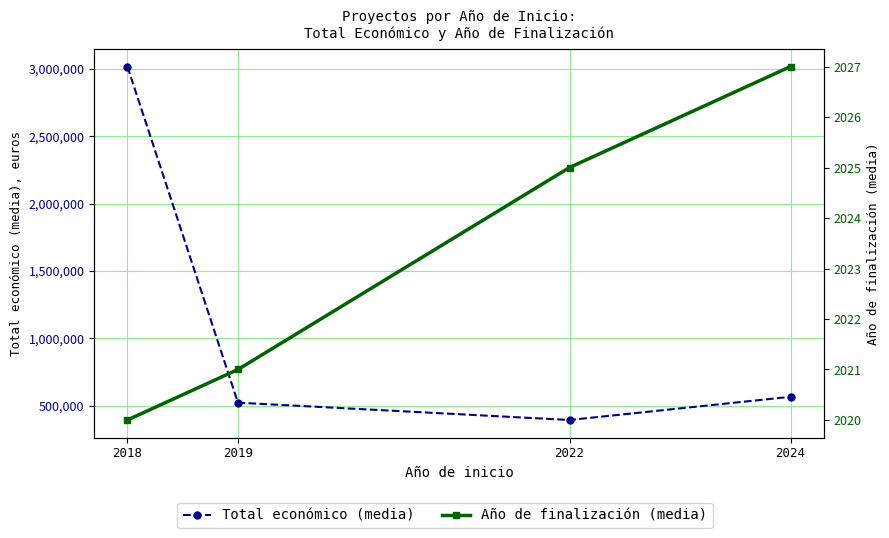

True or false: Año de finalización (media) has a value of 961.0 at 2024.

False